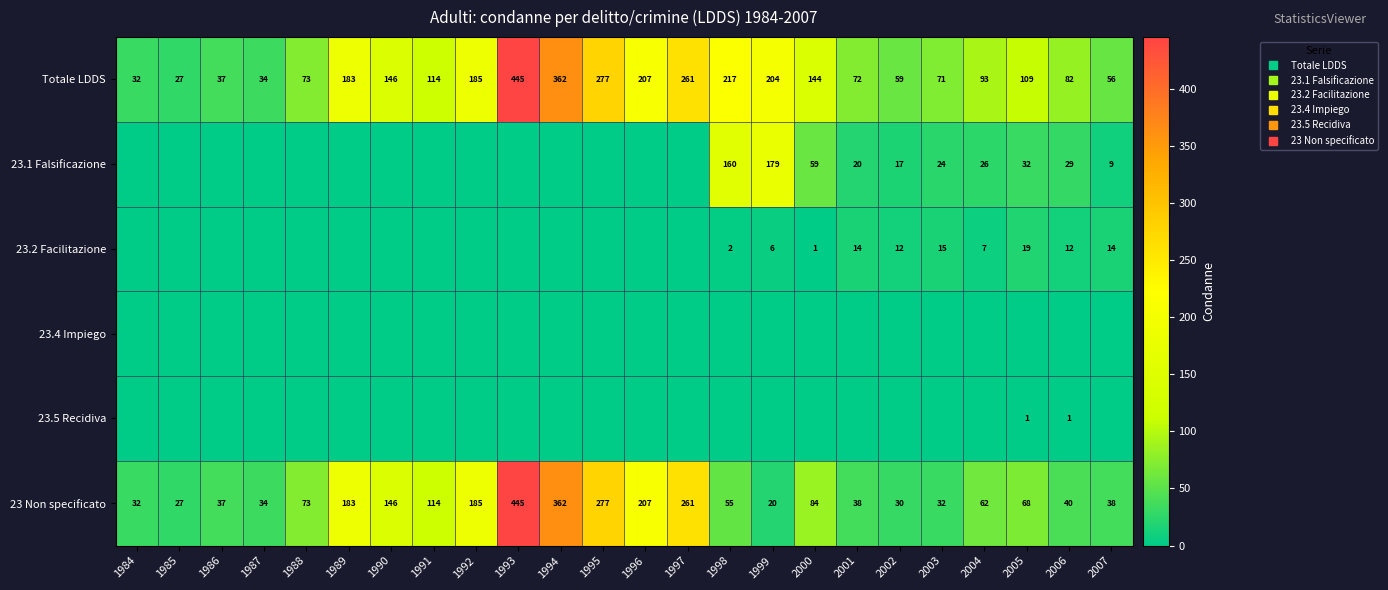

The 23.5 Recidiva series shows 0 at 1985. True or false?

True